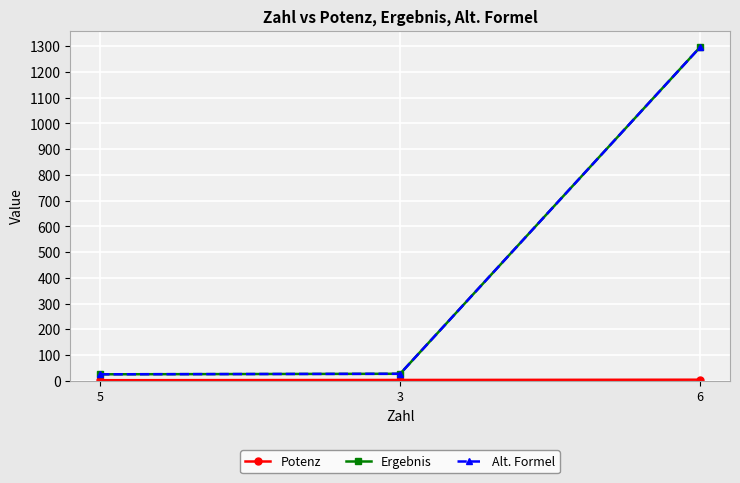

Is this an area chart (filled region under the line)?

No